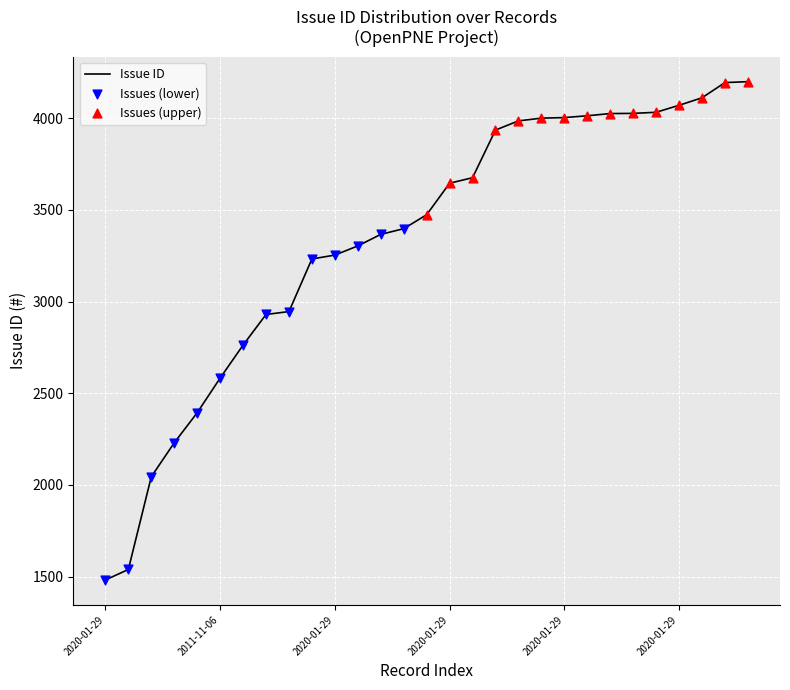

What is the maximum value shown in the chart?

4200